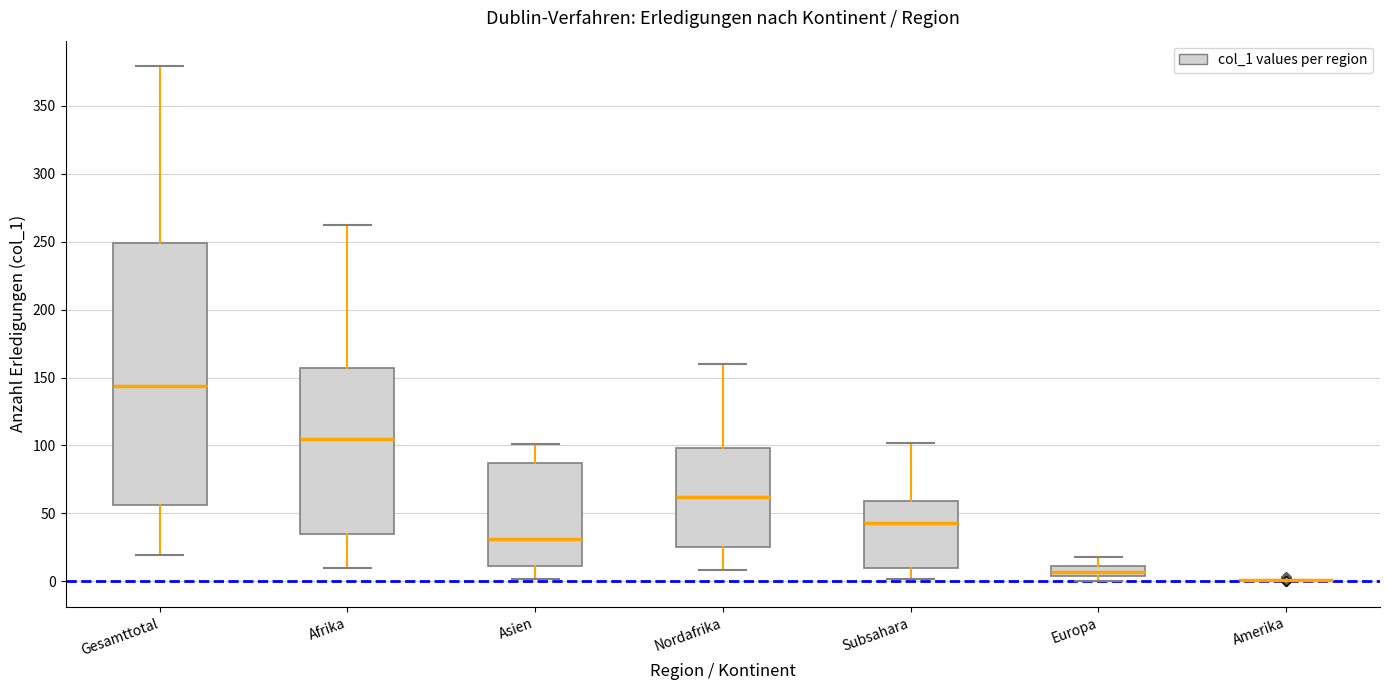

Where does the upper whisker of the box for Gesamttotal end on the y-axis? The values are not printed on the chart, so give them approximately, as read against the axis.

380